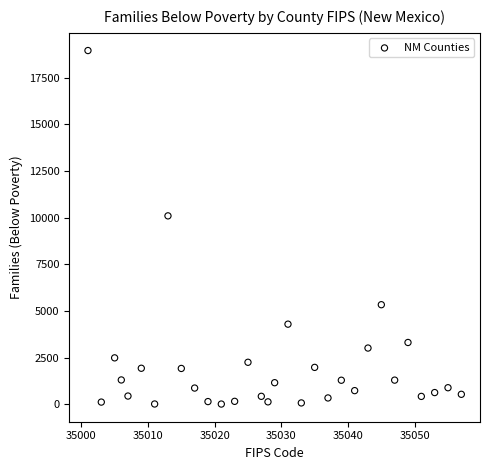

What is the range of X values (max minus min)?

56